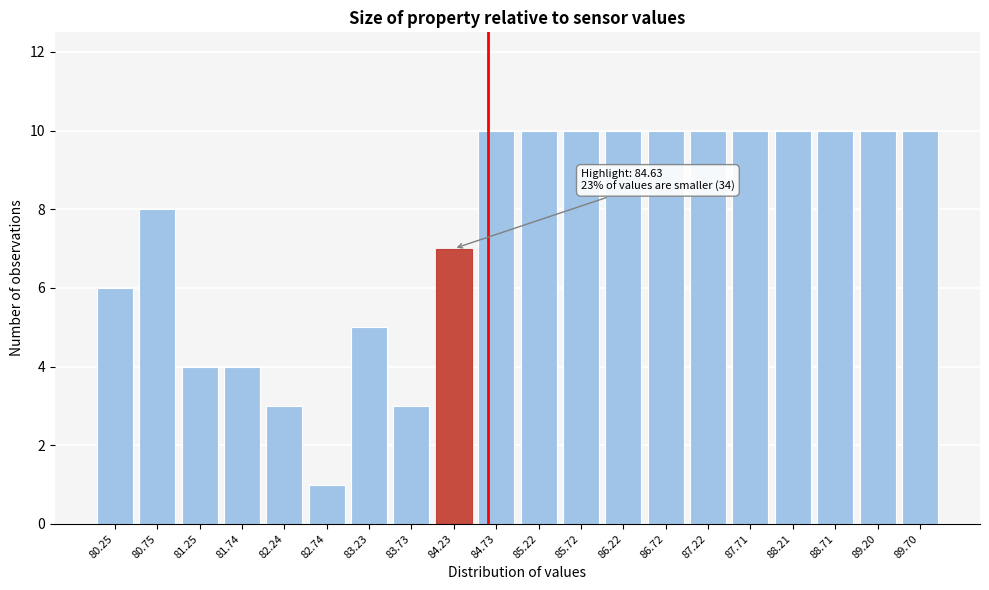

Reading right to left, what are all the values shown in this chart?

89.70=10	89.20=10	88.71=10	88.21=10	87.71=10	87.22=10	86.72=10	86.22=10	85.72=10	85.22=10	84.73=10	84.23=7	83.73=3	83.23=5	82.74=1	82.24=3	81.74=4	81.25=4	80.75=8	80.25=6